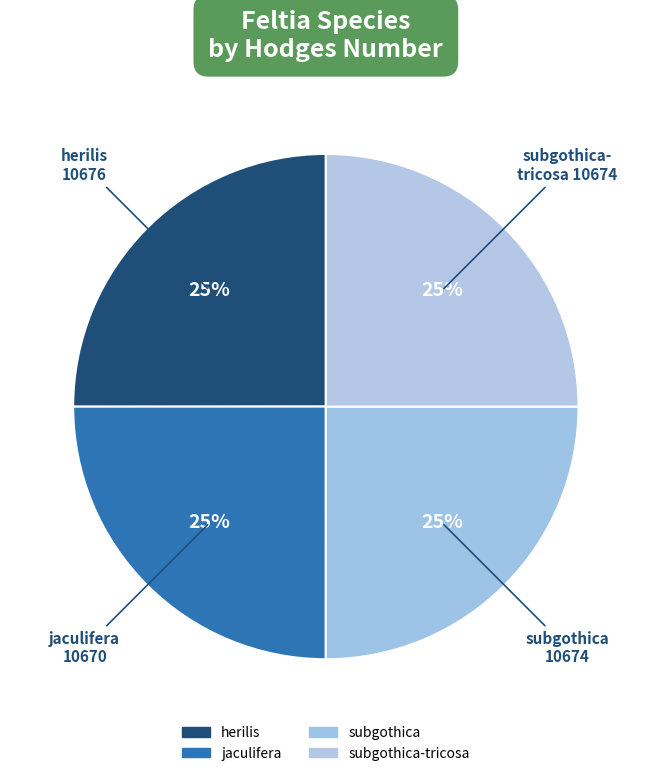

To the nearest percent, what is the average slice percentage?

25%